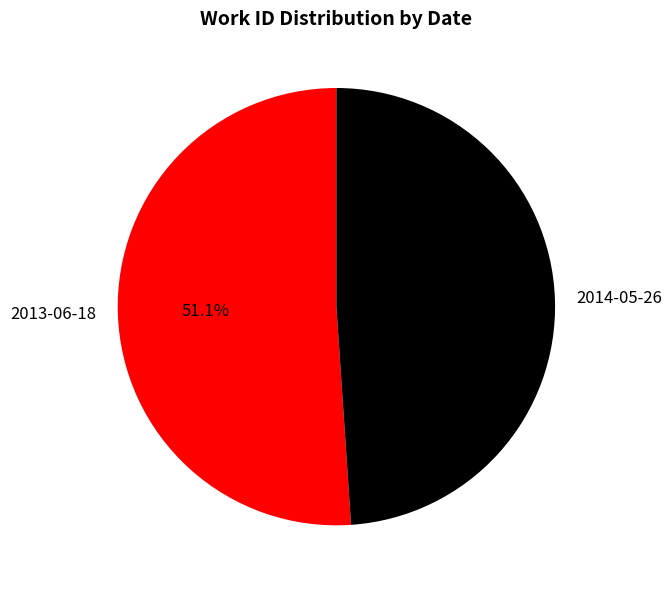

How many slices are in this pie chart?

2